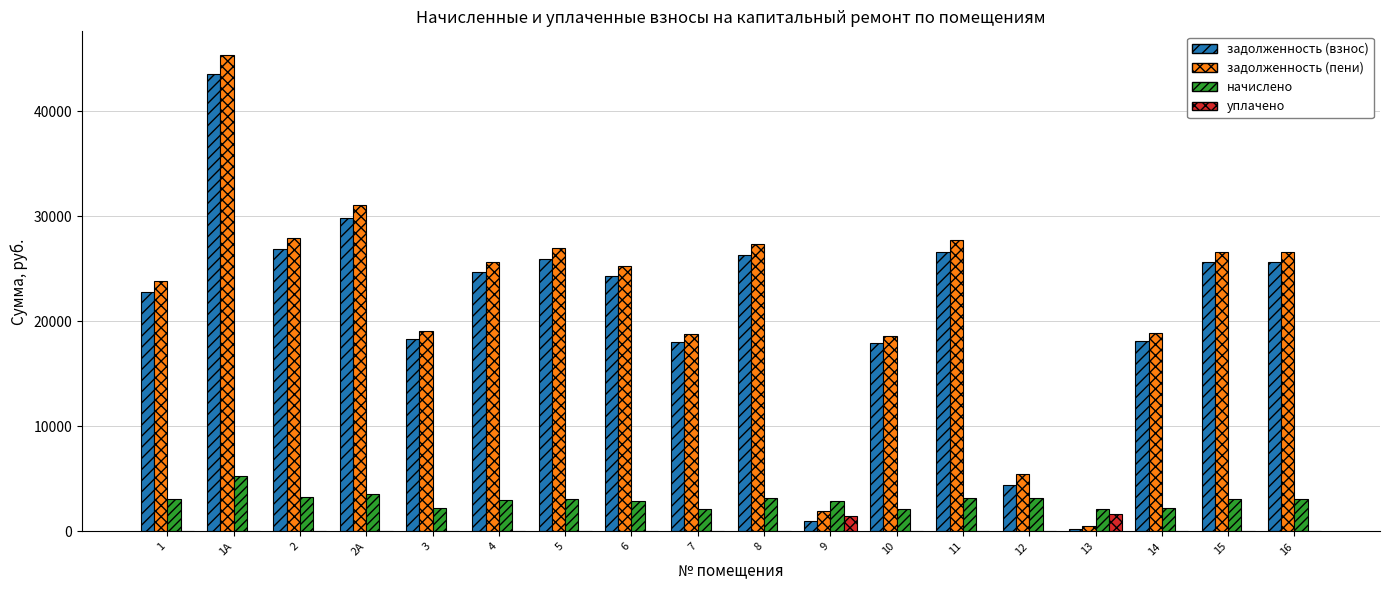

What are all the series names shown in the legend?

задолженность (взнос), задолженность (пени), начислено, уплачено